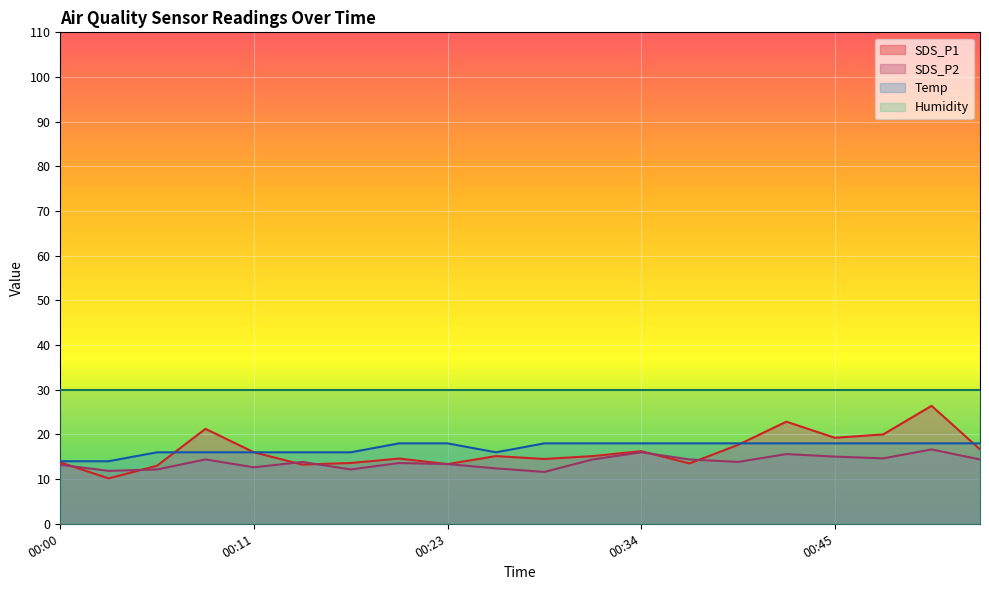

What is the value of the SDS_P2 point at the 1st from the left?

13.2